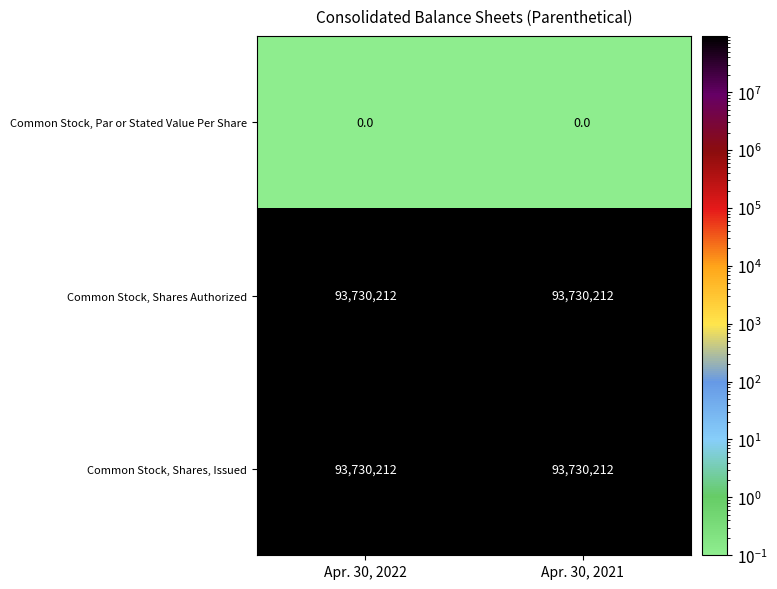

Reading left to right, what are all the values shown in this chart?

Common Stock, Par or Stated Value Per Share: 0	0
Common Stock, Shares Authorized: 93730212	93730212
Common Stock, Shares, Issued: 93730212	93730212